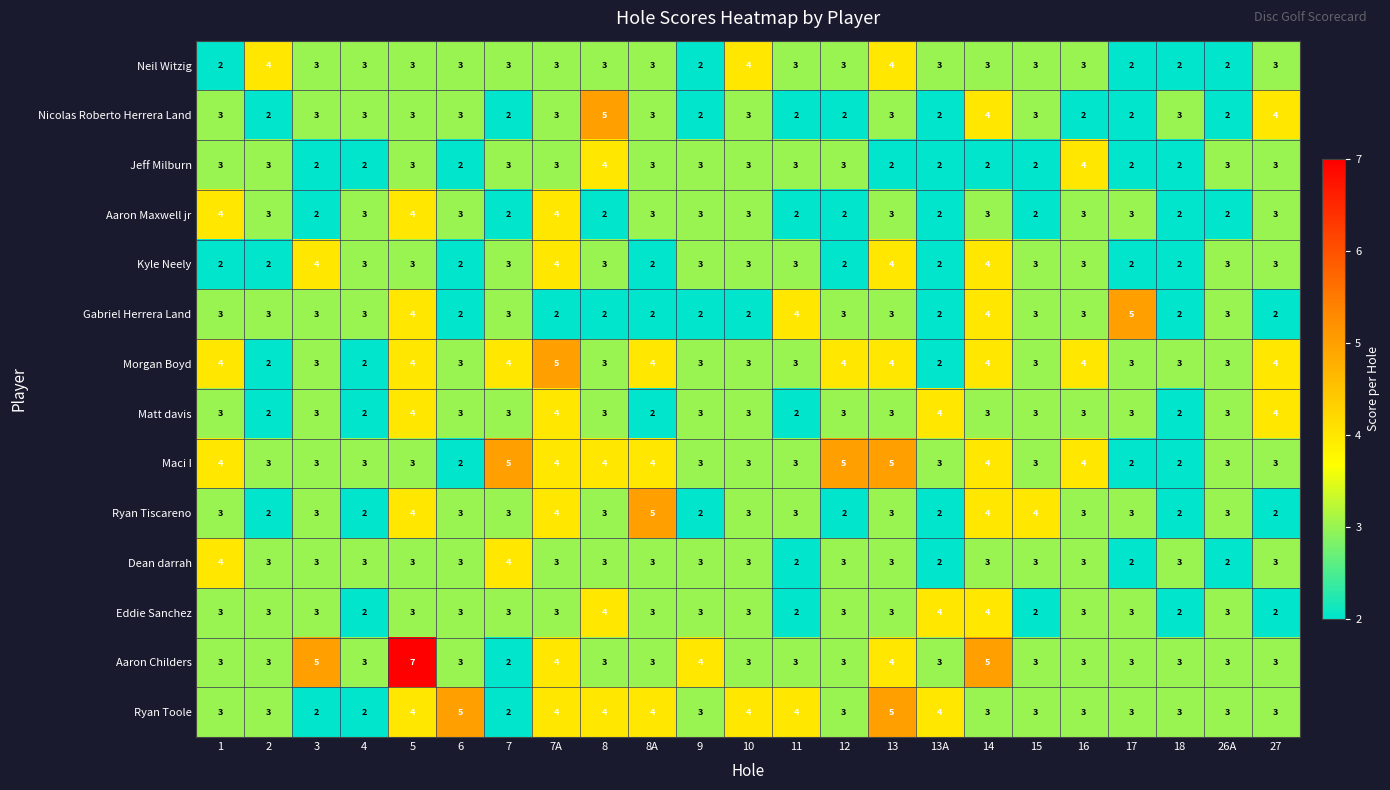

Which series has the largest range (max minus min)?

Aaron Childers